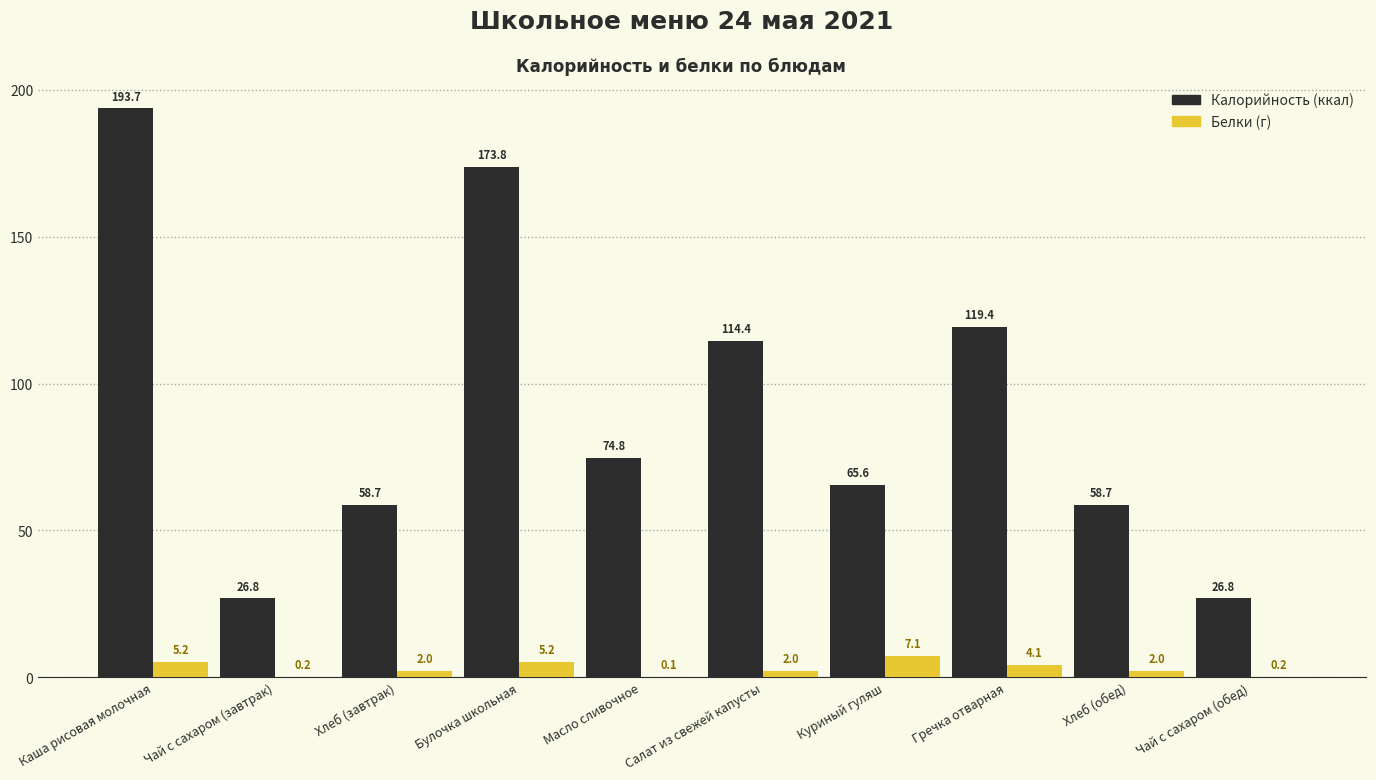

How many groups of bars are there?

10